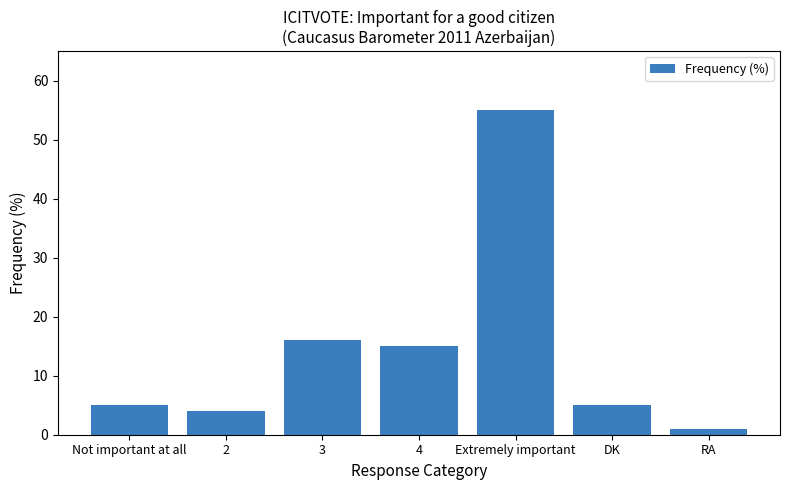

Reading left to right, extract all data points from this chart.

Not important at all=5	2=4	3=16	4=15	Extremely important=55	DK=5	RA=1